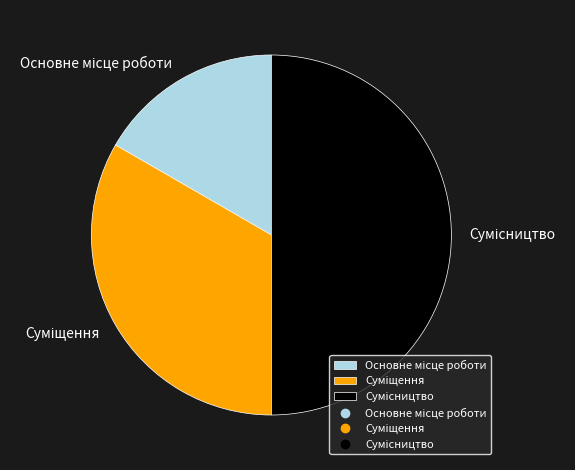

Rank the categories by value from highest to lowest.

Сумісництво, Суміщення, Основне місце роботи